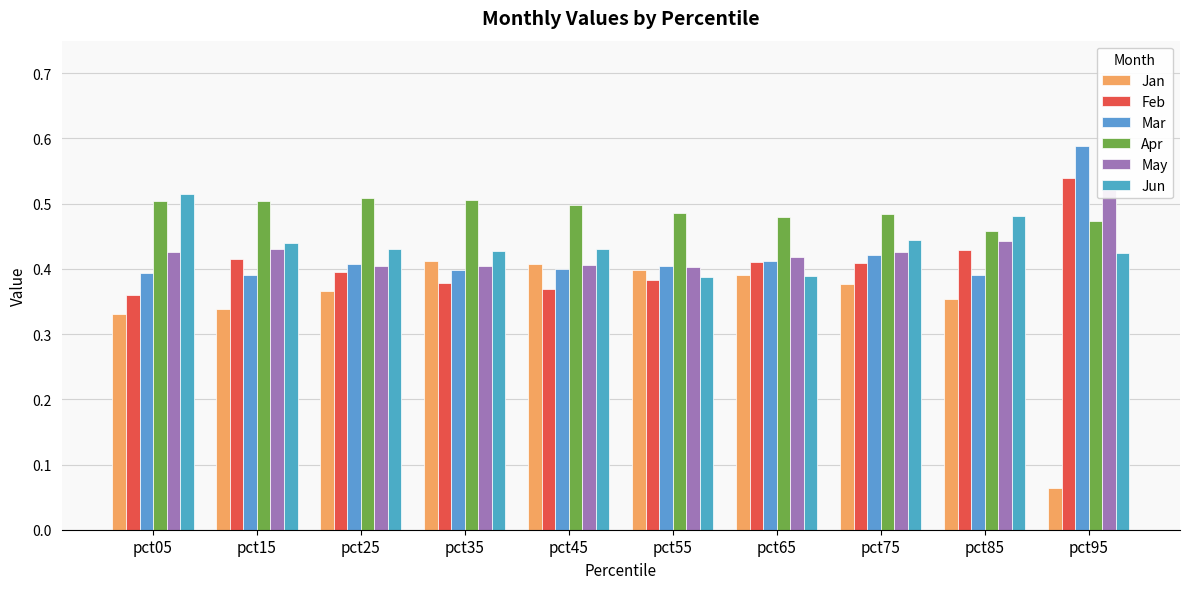

Rank the categories by Jun value from highest to lowest.

pct05, pct85, pct75, pct15, pct25, pct45, pct35, pct95, pct65, pct55